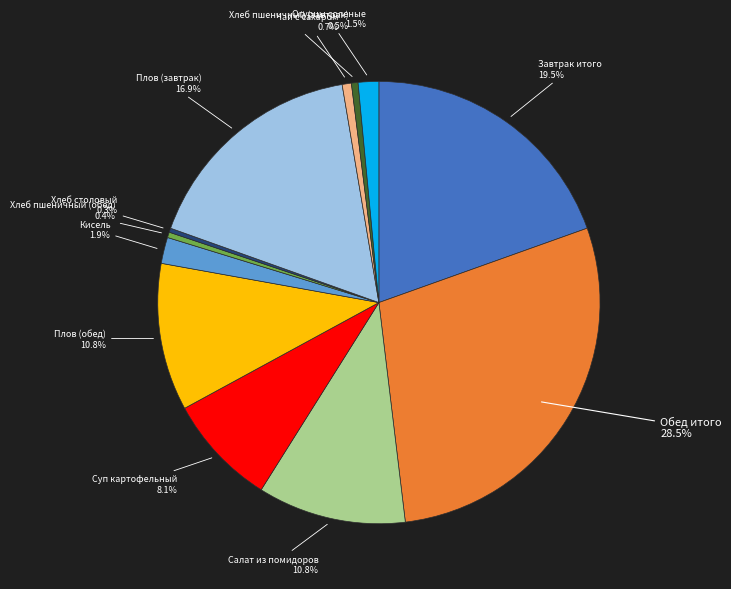

Count the number of slices in the pie.

12